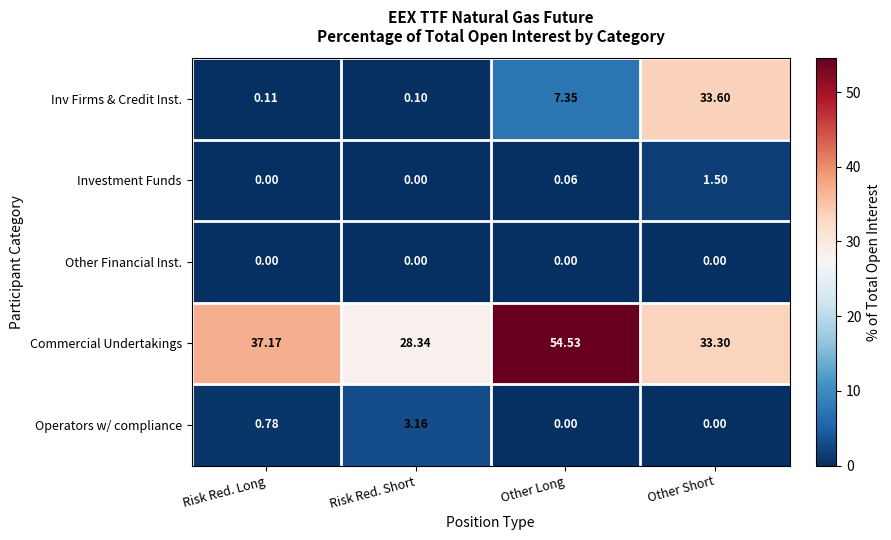

At which category does the chart reach its peak across all series?

Other Long